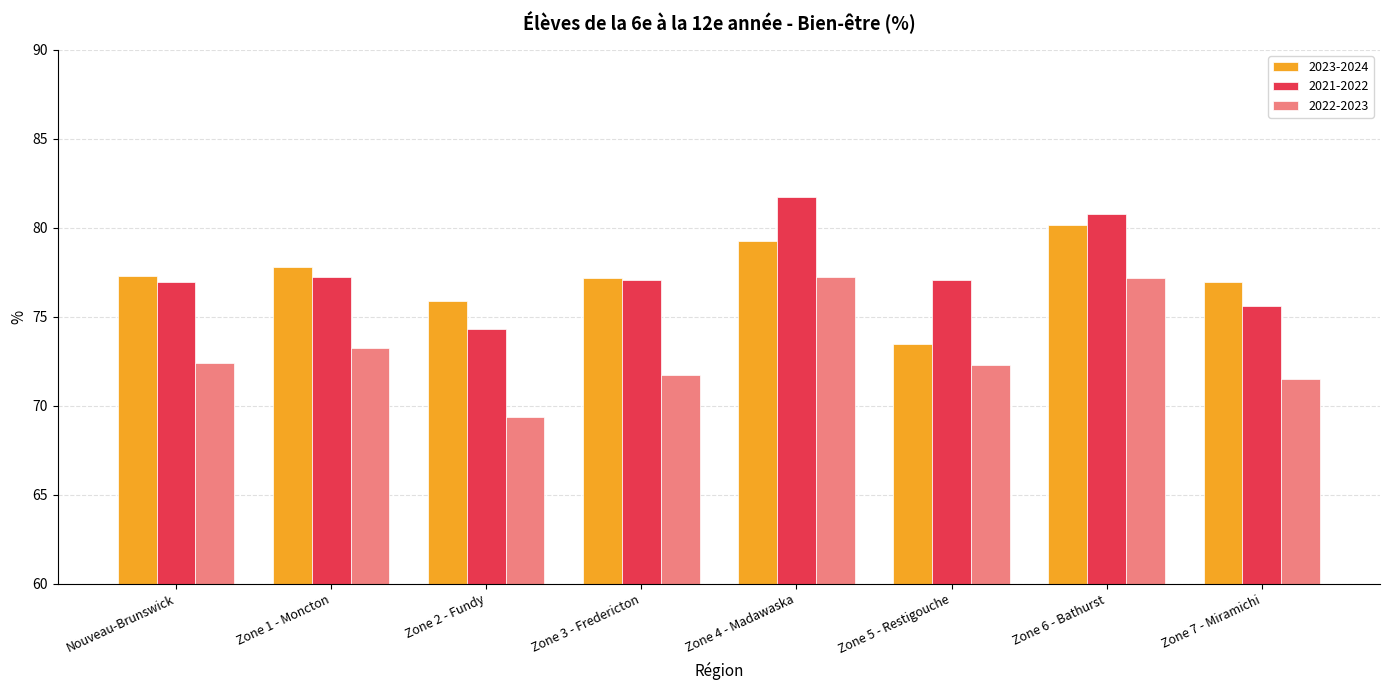

How many distinct data groups are displayed?

3